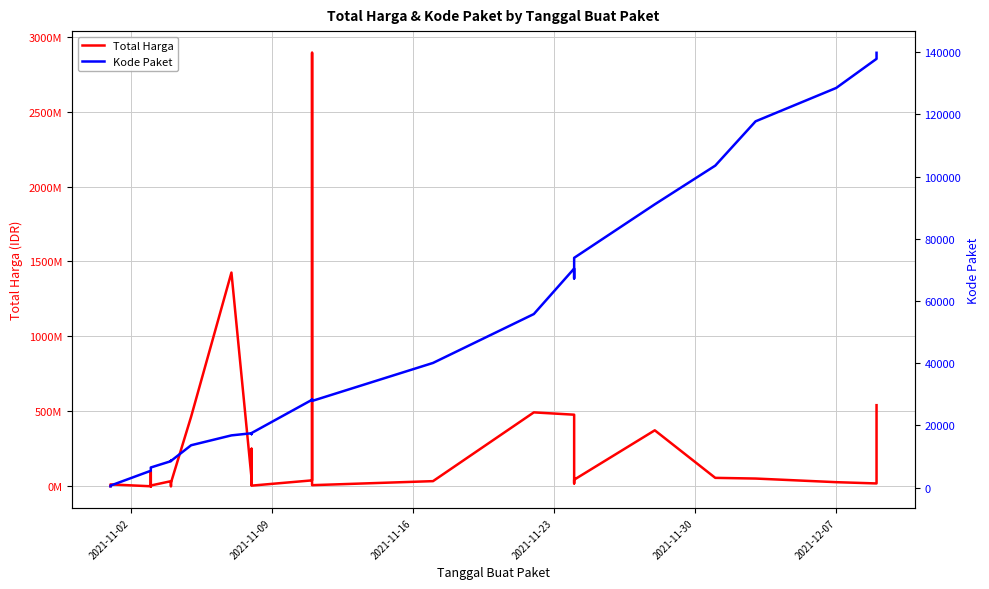

What is the difference between the maximum and minimum values in the Kode Paket series?

139353